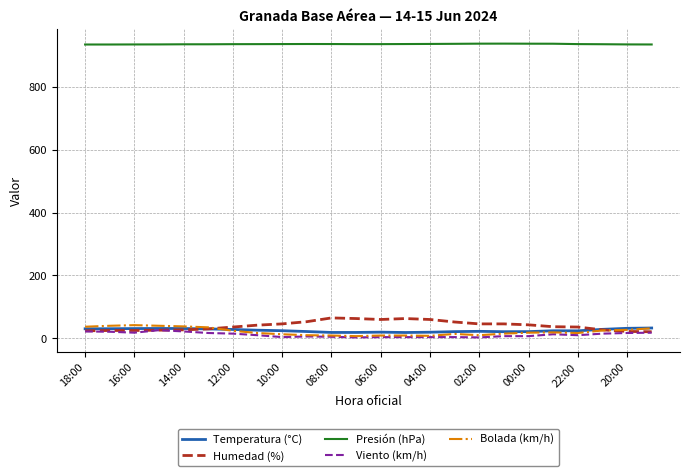

At how many categories does at least one series exceed 494?

24